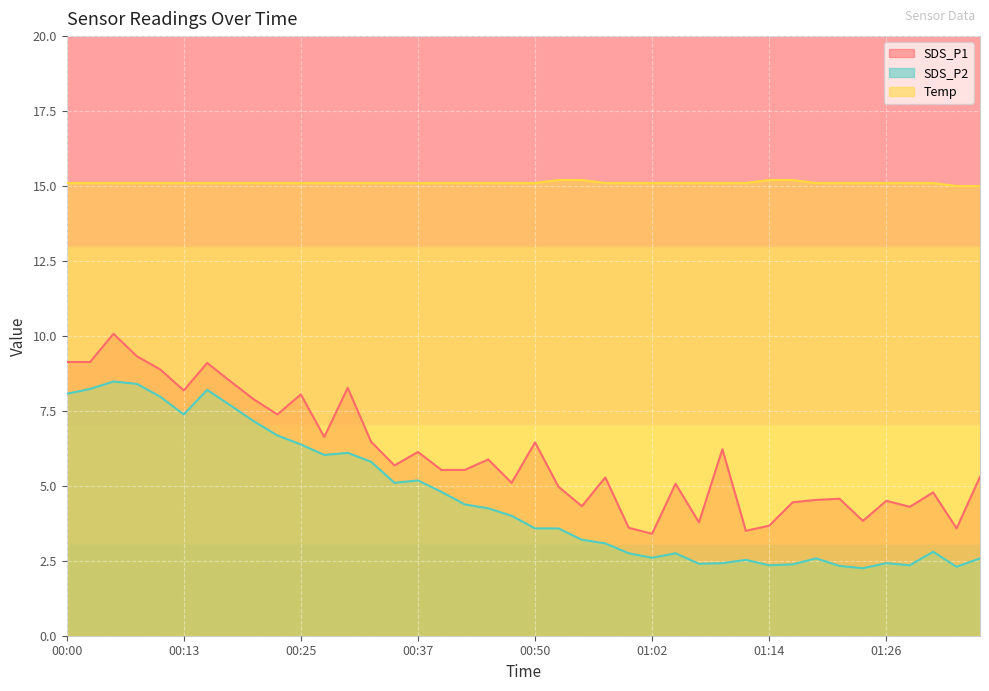

At how many categories does at least one series exceed 7?

40